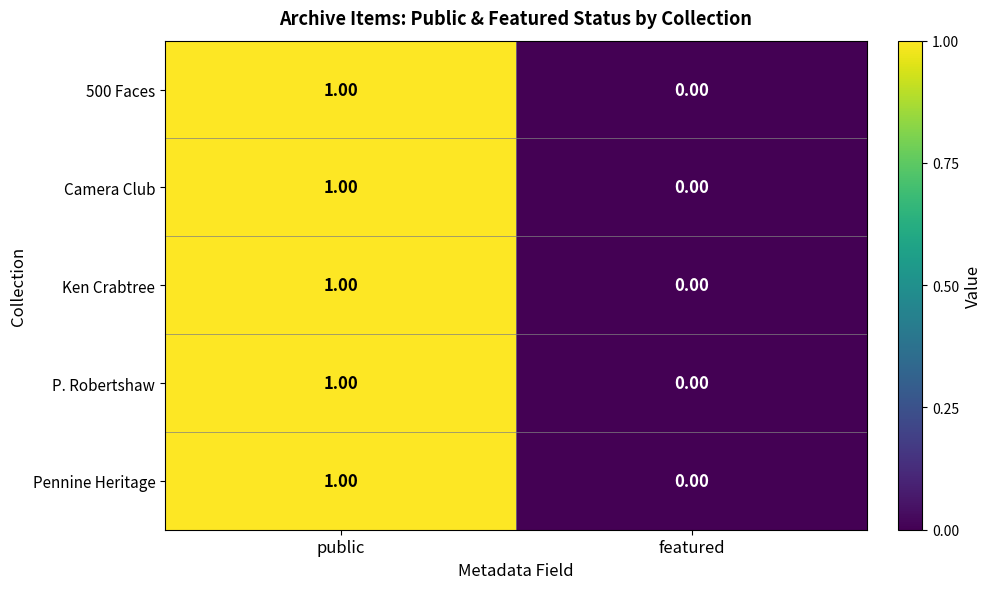

Which label corresponds to the smallest value in the chart?

featured